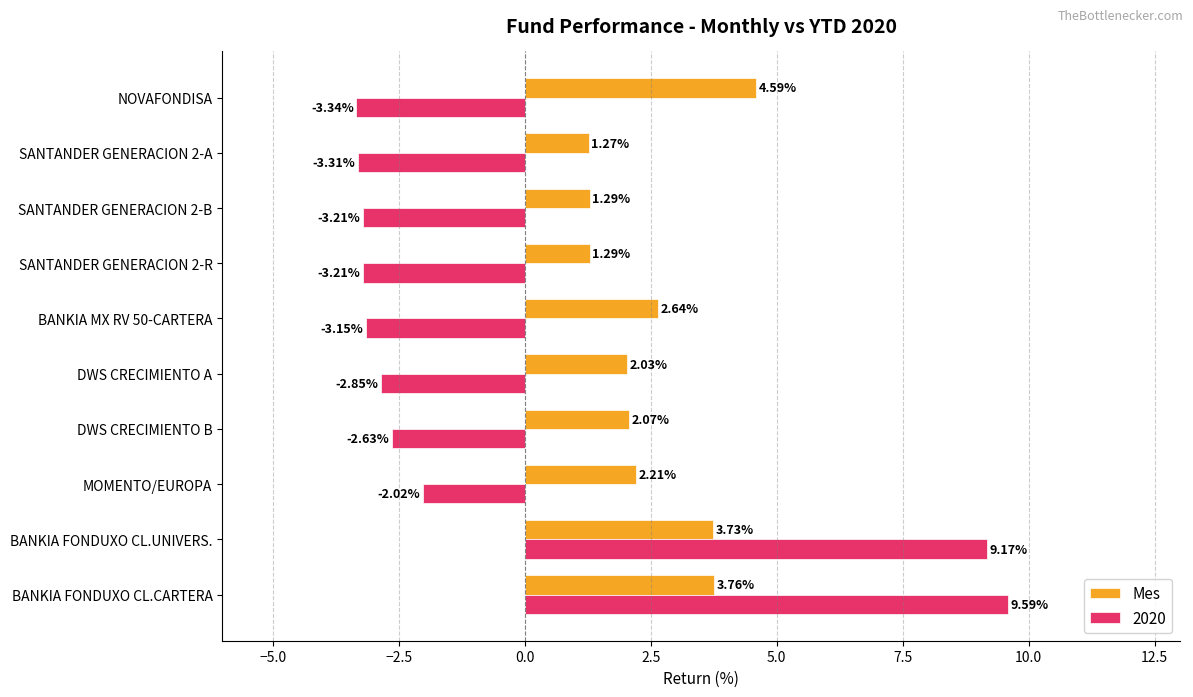

Which series has the largest range (max minus min)?

2020